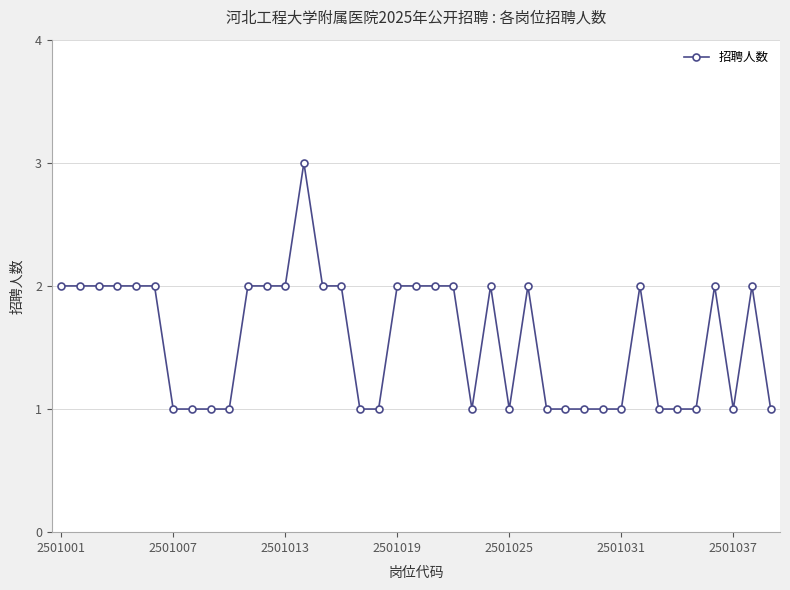

What is the greatest value displayed?

3